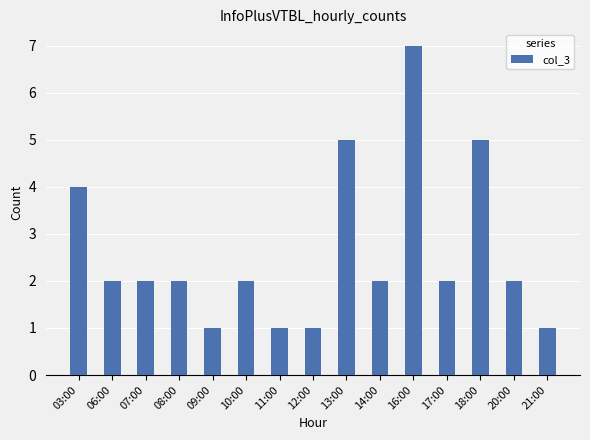

What is the label of the 10th bar from the right?

10:00